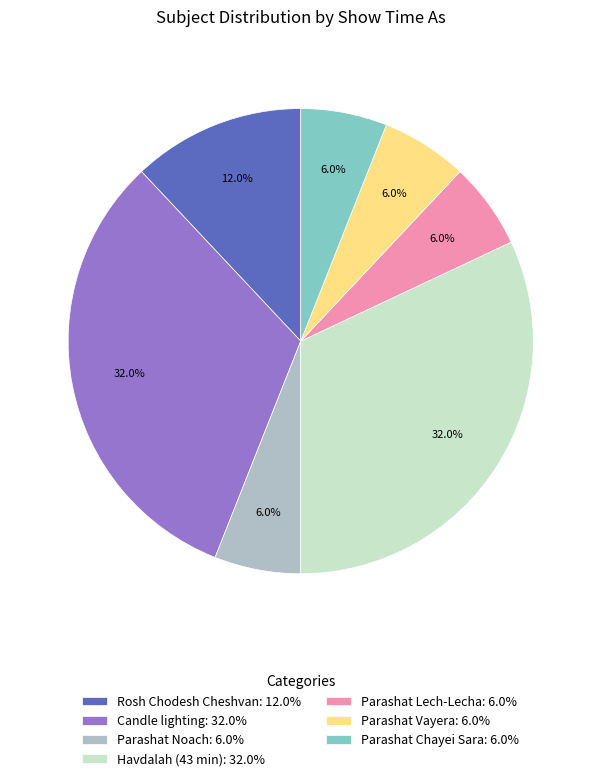

Approximately how many times larger is the value at Parashat Noach compared to Parashat Chayei Sara?

1.0